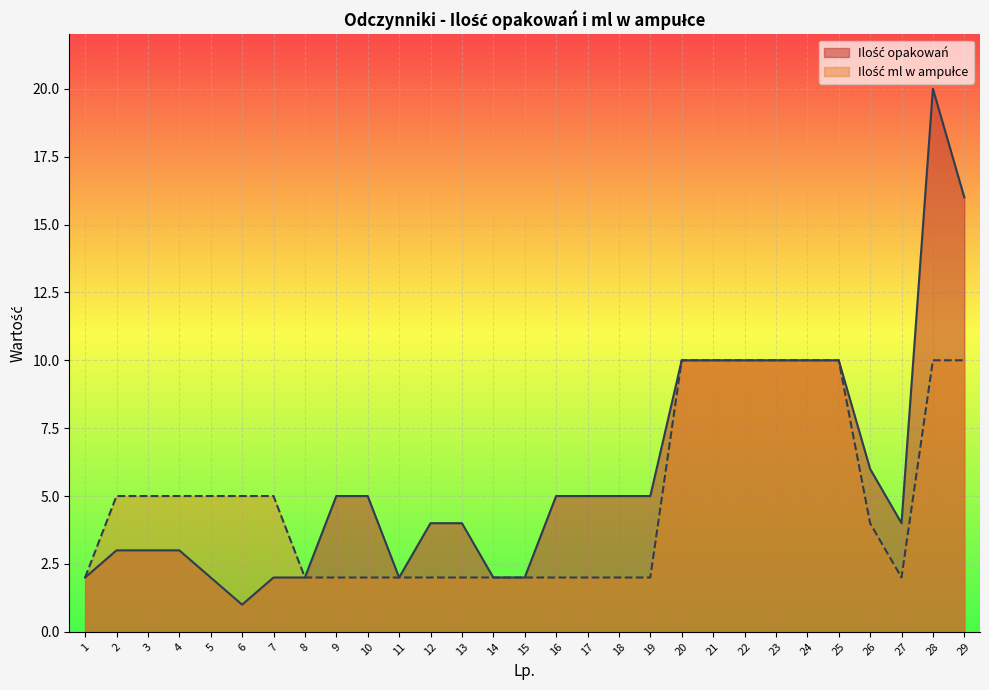

What is the highest value of the Ilość opakowań series?

20